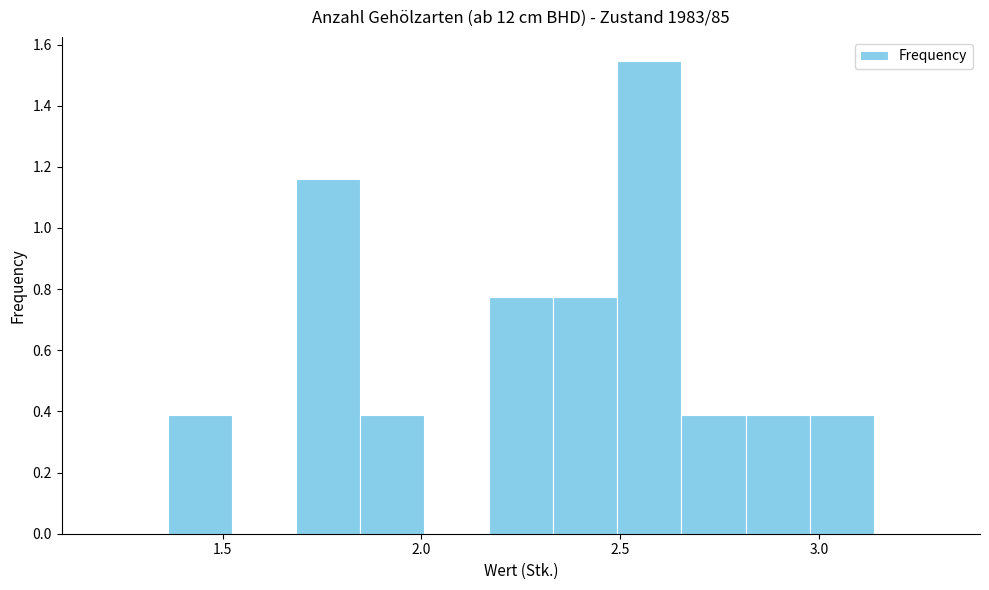

Around what value on the x-axis is the tallest bar? Give the approximate position of its centre, as read against the axis.

2.55